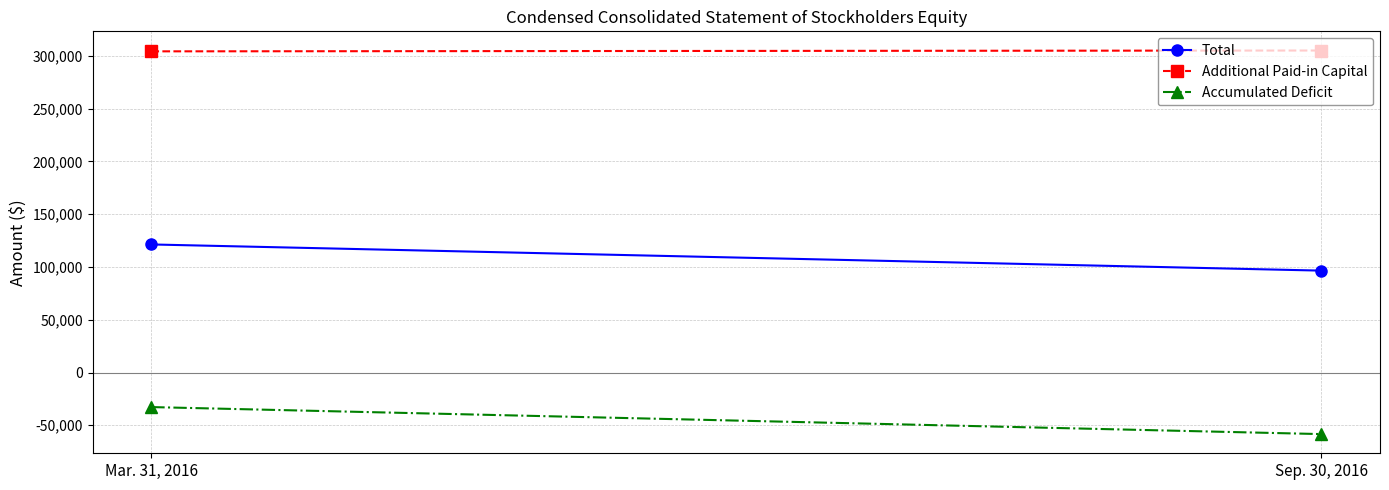

Rank the series by their maximum value, from highest to lowest.

Additional Paid-in Capital, Total, Accumulated Deficit